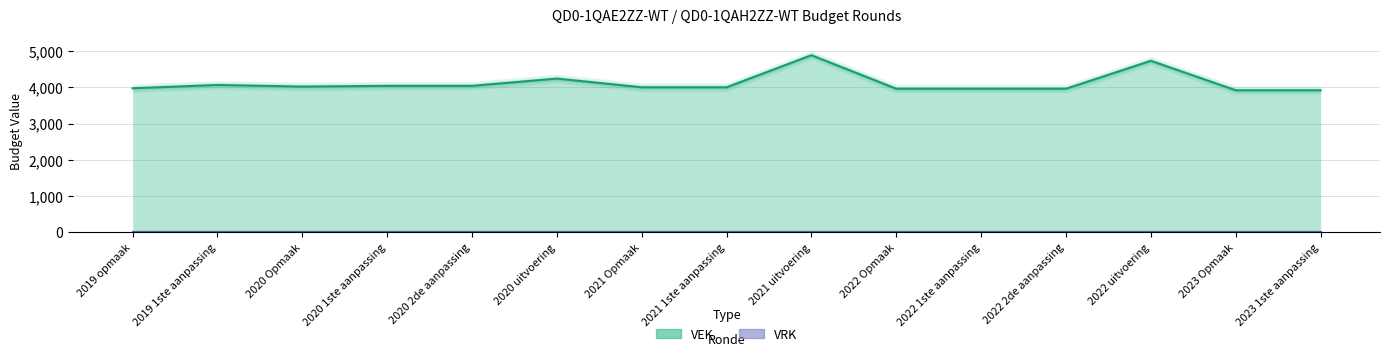

List the labels in order of value, smallest first.

2023 Opmaak, 2023 1ste aanpassing, 2022 Opmaak, 2022 1ste aanpassing, 2022 2de aanpassing, 2019 opmaak, 2021 Opmaak, 2021 1ste aanpassing, 2020 Opmaak, 2020 1ste aanpassing, 2020 2de aanpassing, 2019 1ste aanpassing, 2020 uitvoering, 2022 uitvoering, 2021 uitvoering